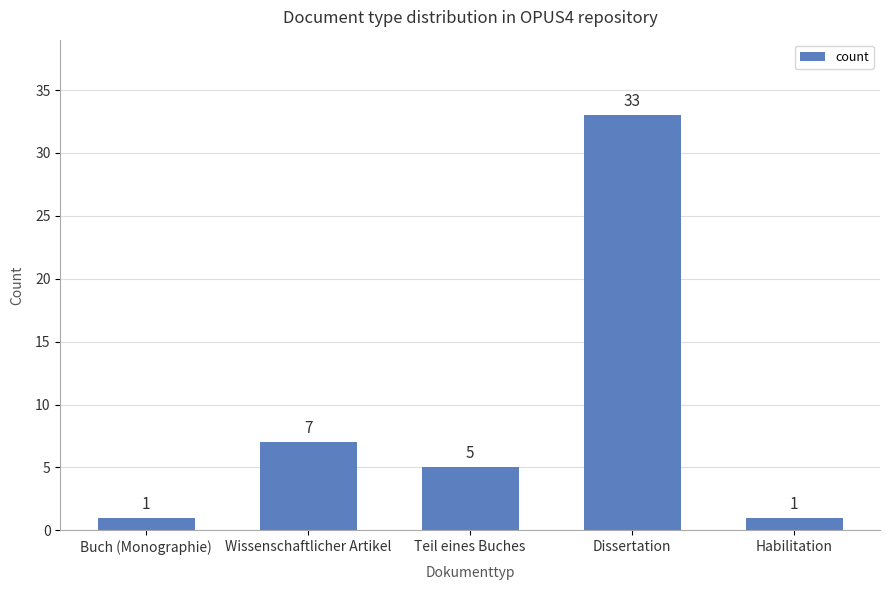

At which label is the value closest to 17?

Wissenschaftlicher Artikel